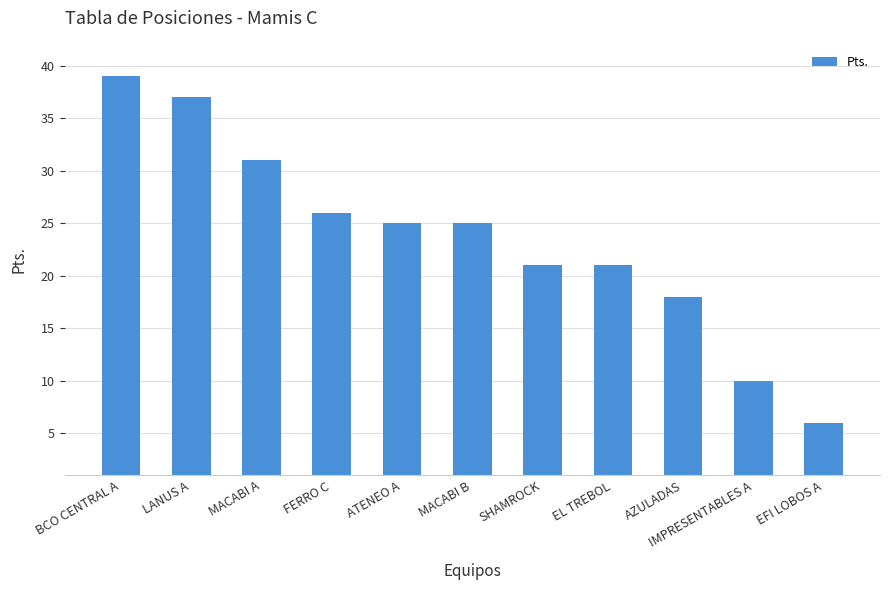

What is the difference between the maximum and minimum values?

33